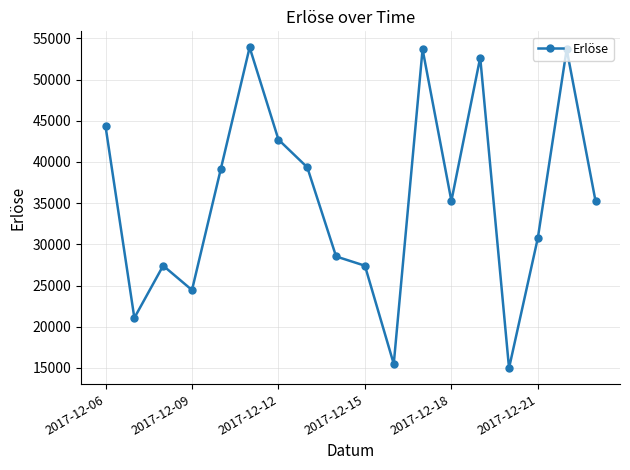

What is the difference between the second highest and minimum values?

38705